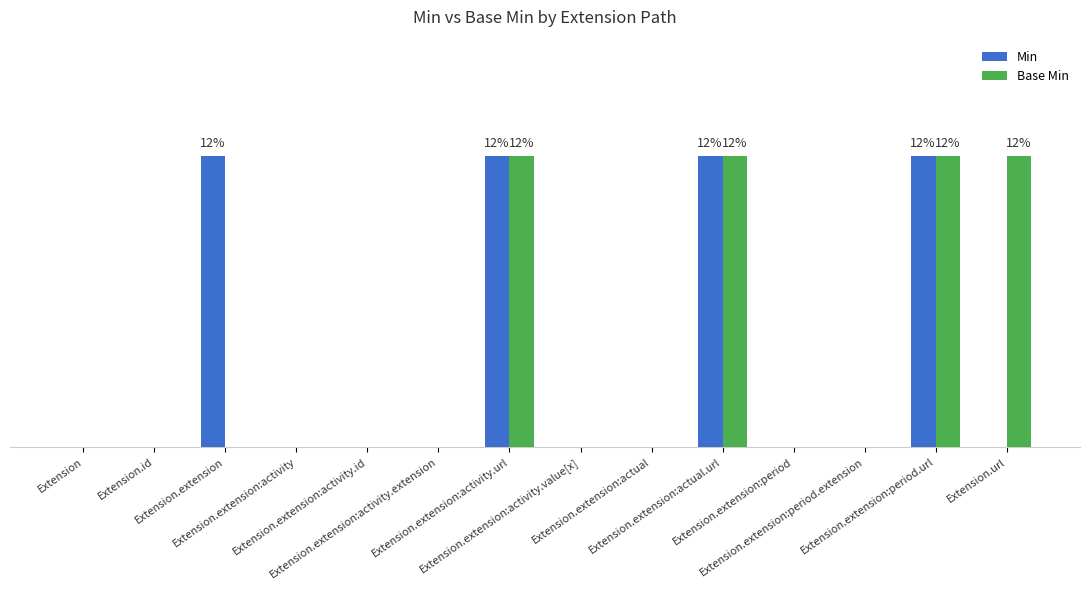

How many Min values are between 0 and 1?

14